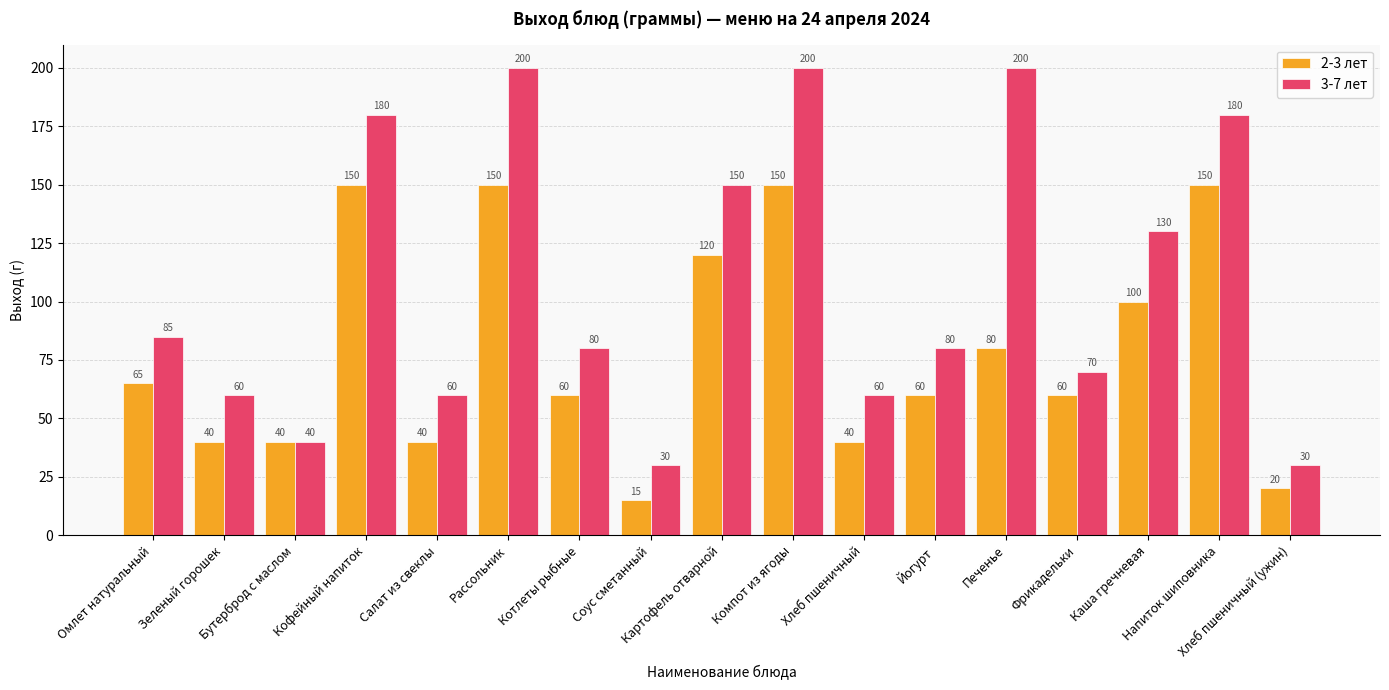

Reading right to left, list all the values displayed in this chart.

2-3 лет: 20	150	100	60	80	60	40	150	120	15	60	150	40	150	40	40	65
3-7 лет: 30	180	130	70	200	80	60	200	150	30	80	200	60	180	40	60	85